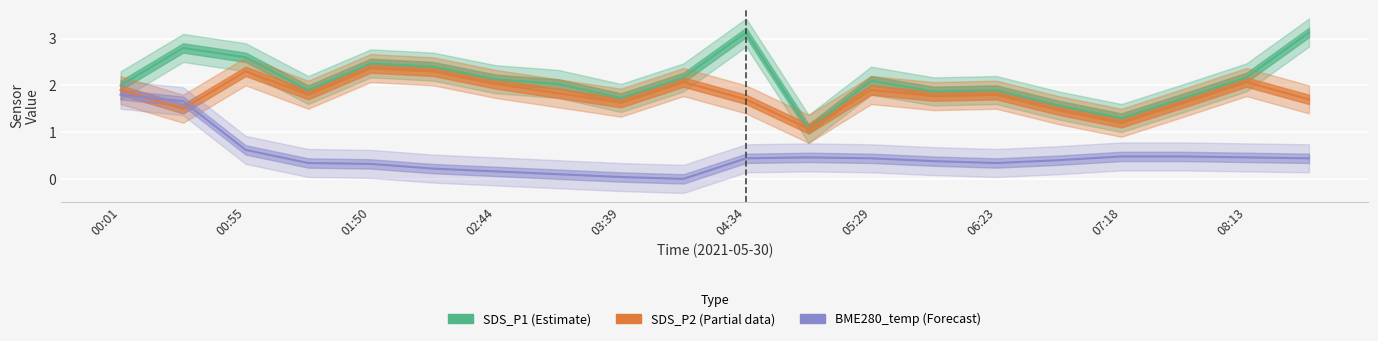

Which series has the largest total across all categories?

SDS_P1 (Estimate)